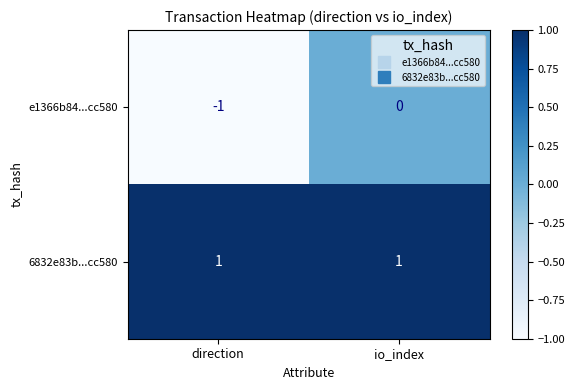

Is it true that e1366b84...cc580 equals -1 at direction?

True